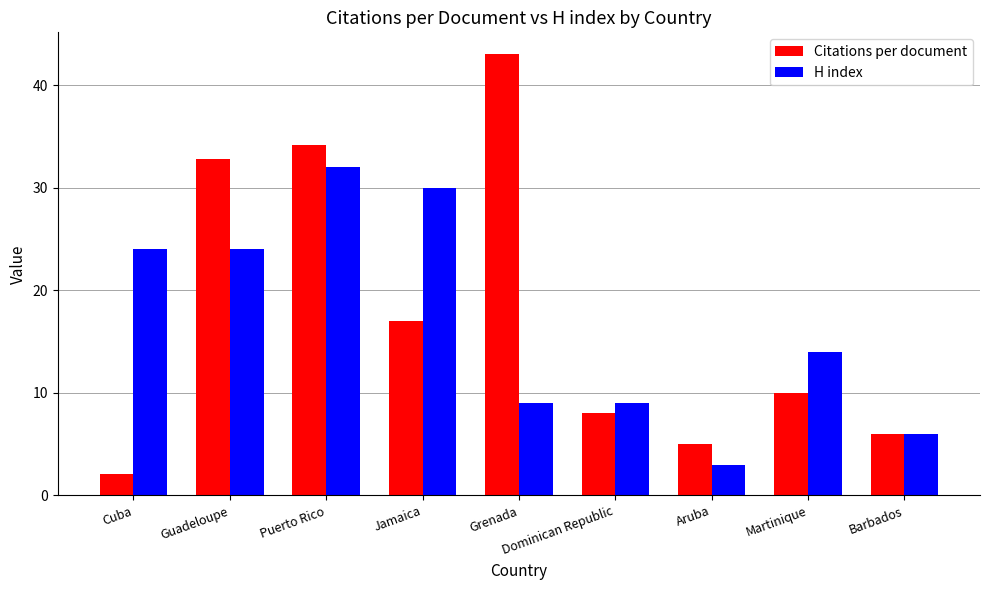

Are the bars horizontal?

No